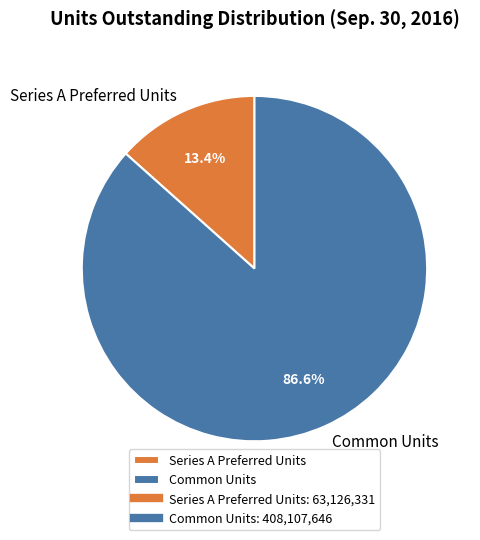

Is it true that Common Units is 87% of the pie?

True